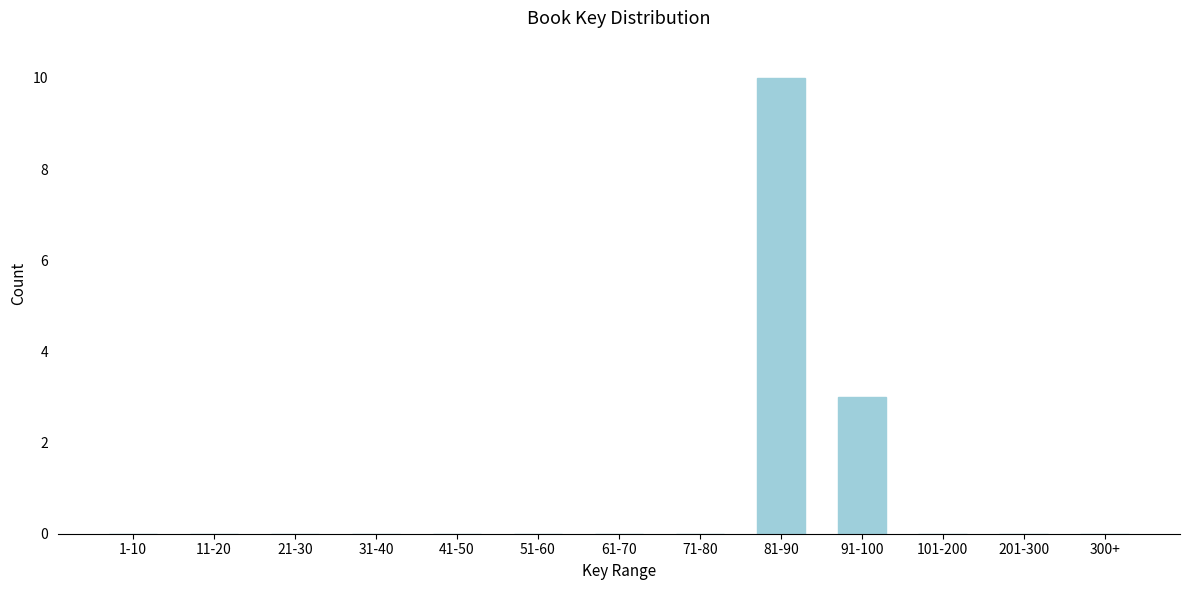

Reading right to left, extract all data points from this chart.

300+=0	201-300=0	101-200=0	91-100=3	81-90=10	71-80=0	61-70=0	51-60=0	41-50=0	31-40=0	21-30=0	11-20=0	1-10=0